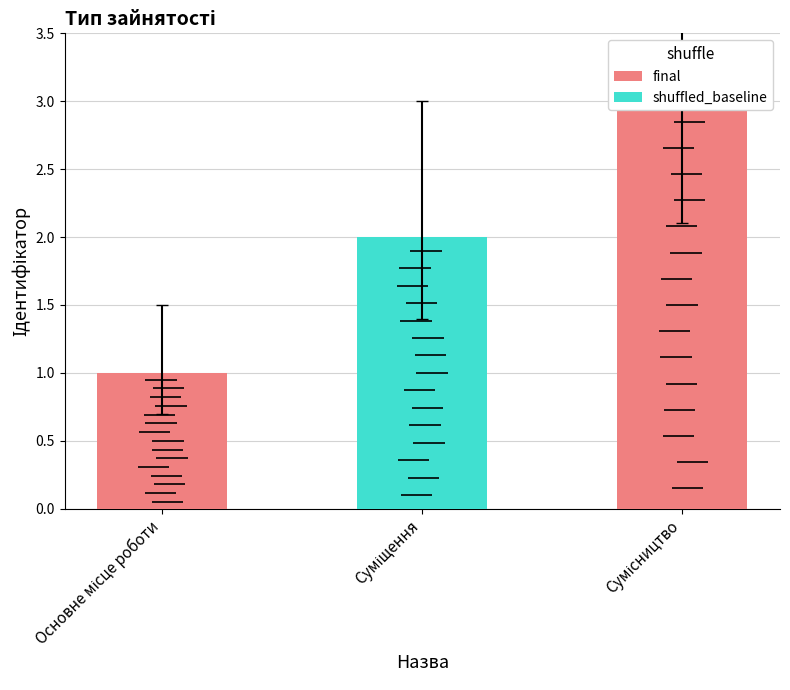

What is the label of the 1st bar from the right?

Сумісництво